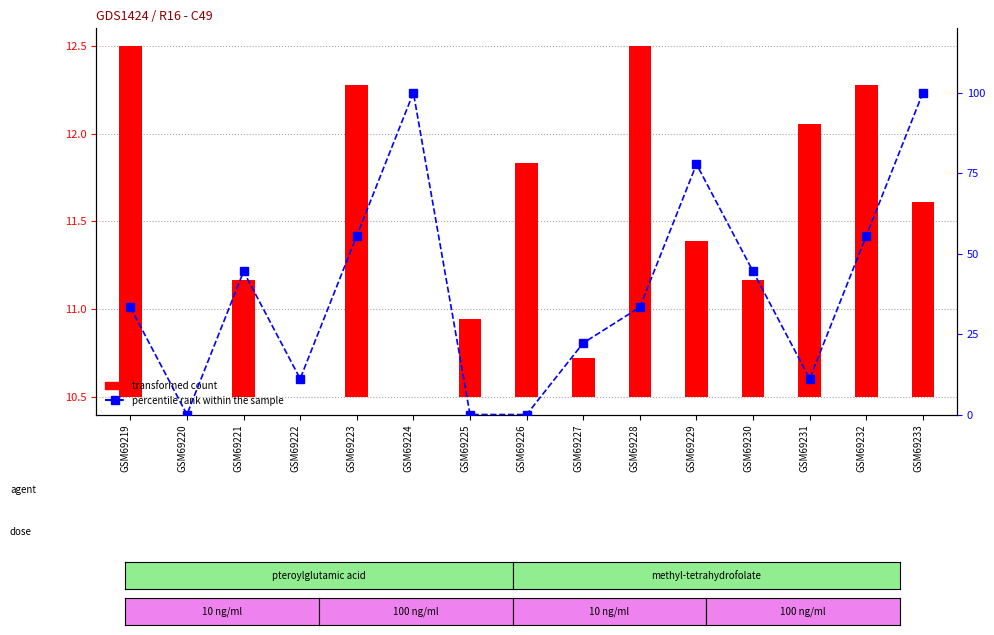

At how many categories does at least one series exceed 35?

7